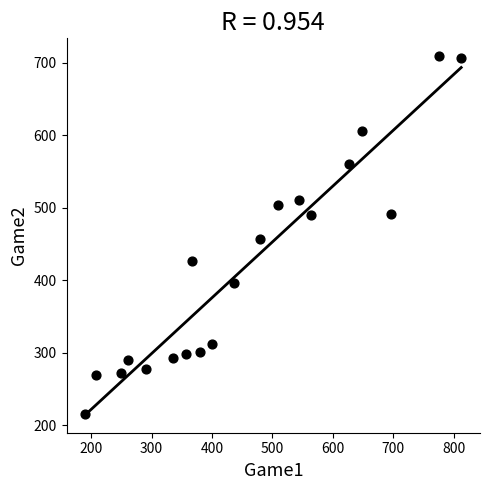

What is the range of Y values (max minus min)?

492.8